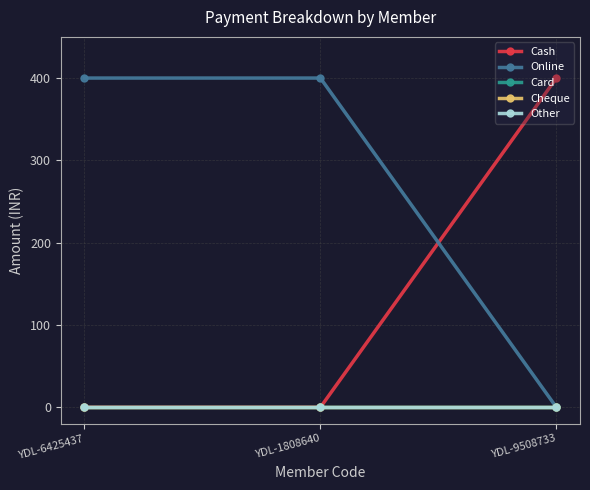

What is the label of the 1st point from the left?

YDL-6425437